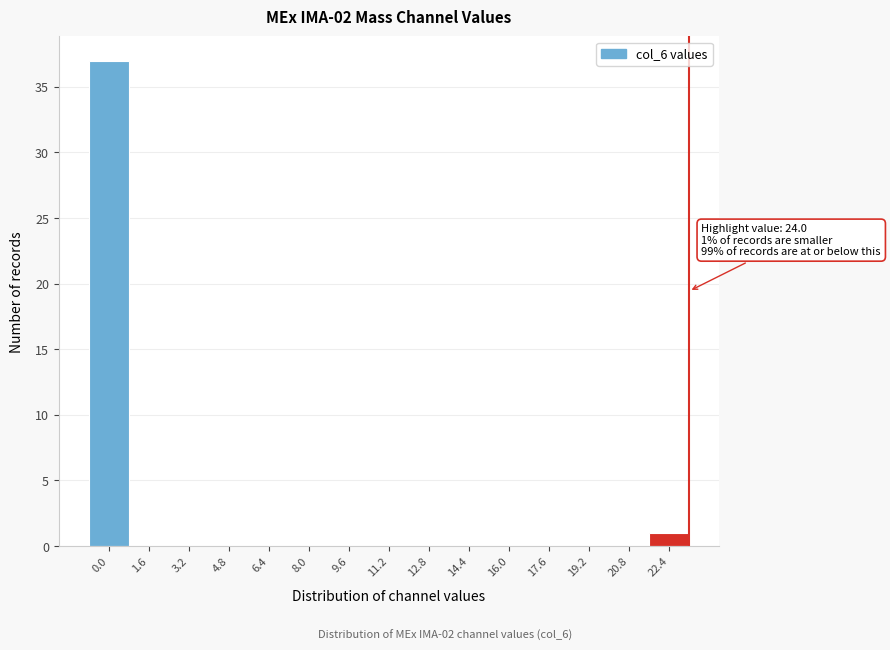

Reading left to right, extract all data points from this chart.

0.0=37	1.6=0	3.2=0	4.8=0	6.4=0	8.0=0	9.6=0	11.2=0	12.8=0	14.4=0	16.0=0	17.6=0	19.2=0	20.8=0	22.4=1